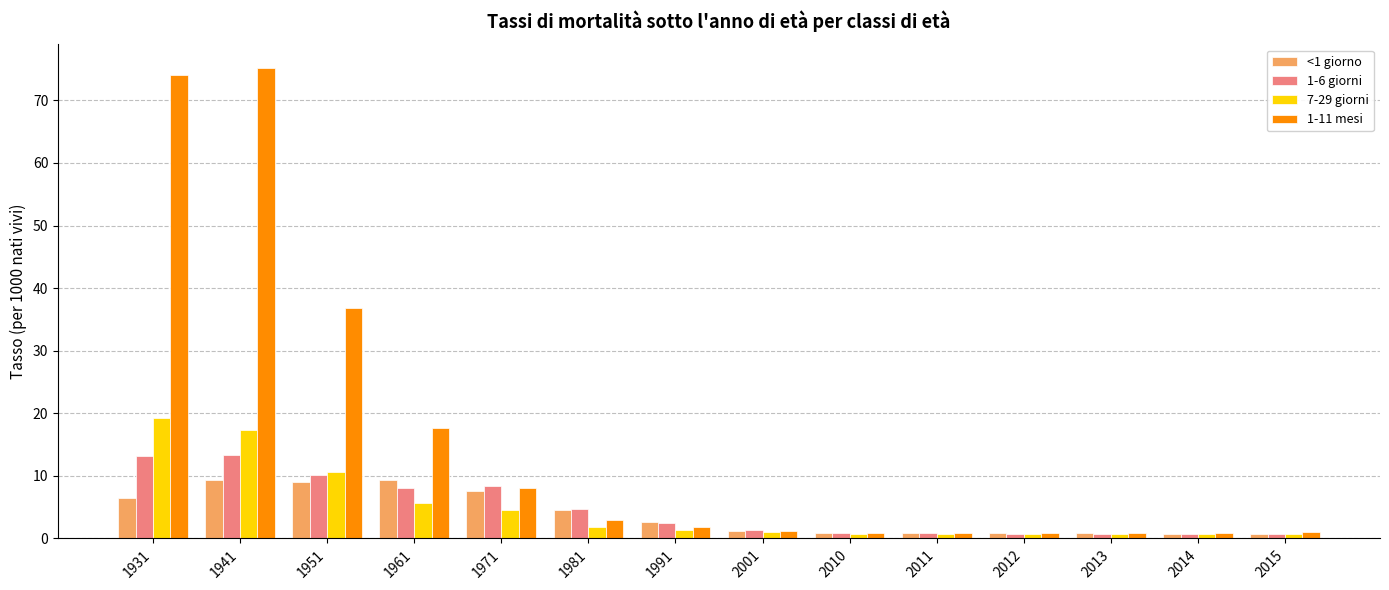

At how many categories does at least one series exceed 56?

2